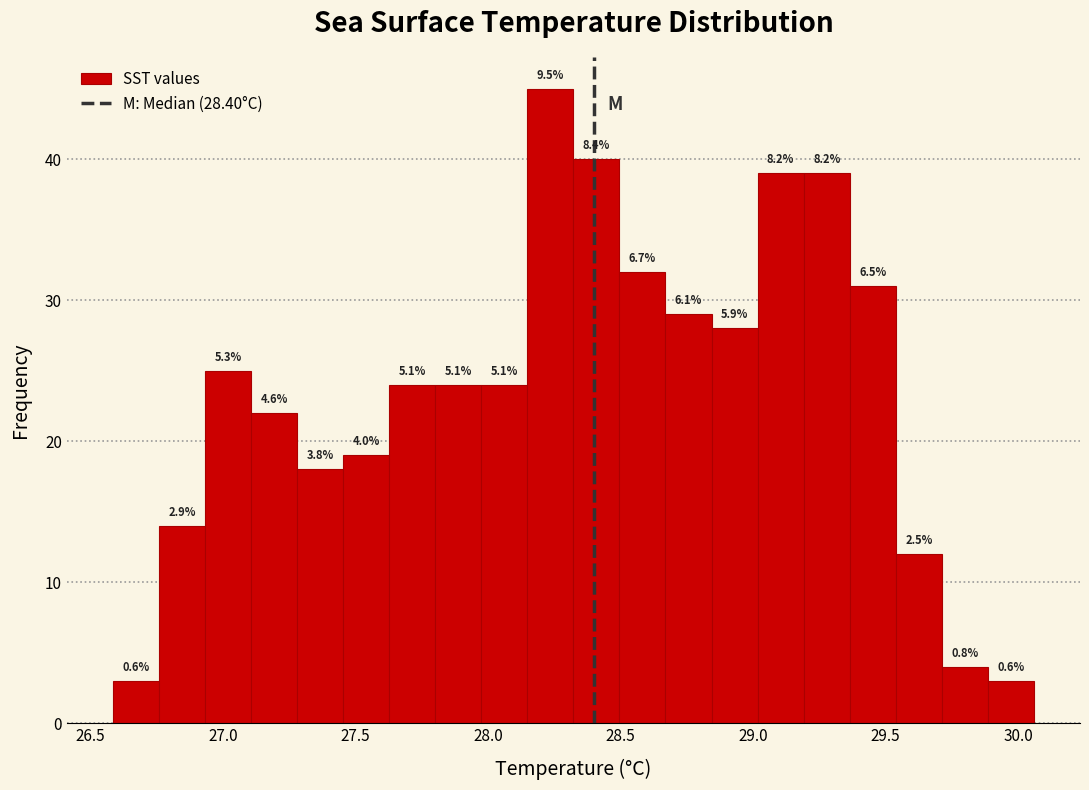

Read against the x-axis, roughly where is the centre of the tallest bar?

28.25